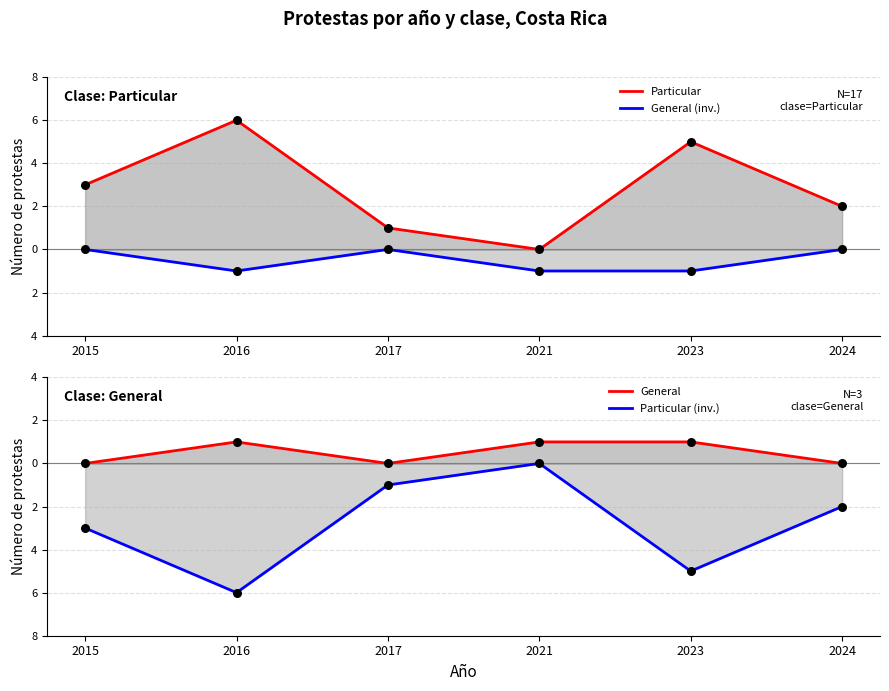

Is the value of General at 2024 greater than the value of General (inv.) at 2023?

Yes